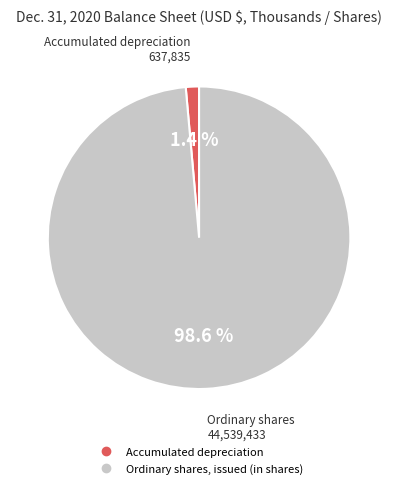

Does any single category account for the majority?

Yes